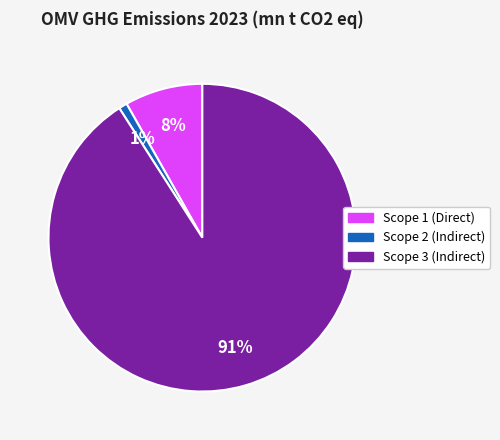

Rank the categories by value from highest to lowest.

Scope 3 (Indirect), Scope 1 (Direct), Scope 2 (Indirect)